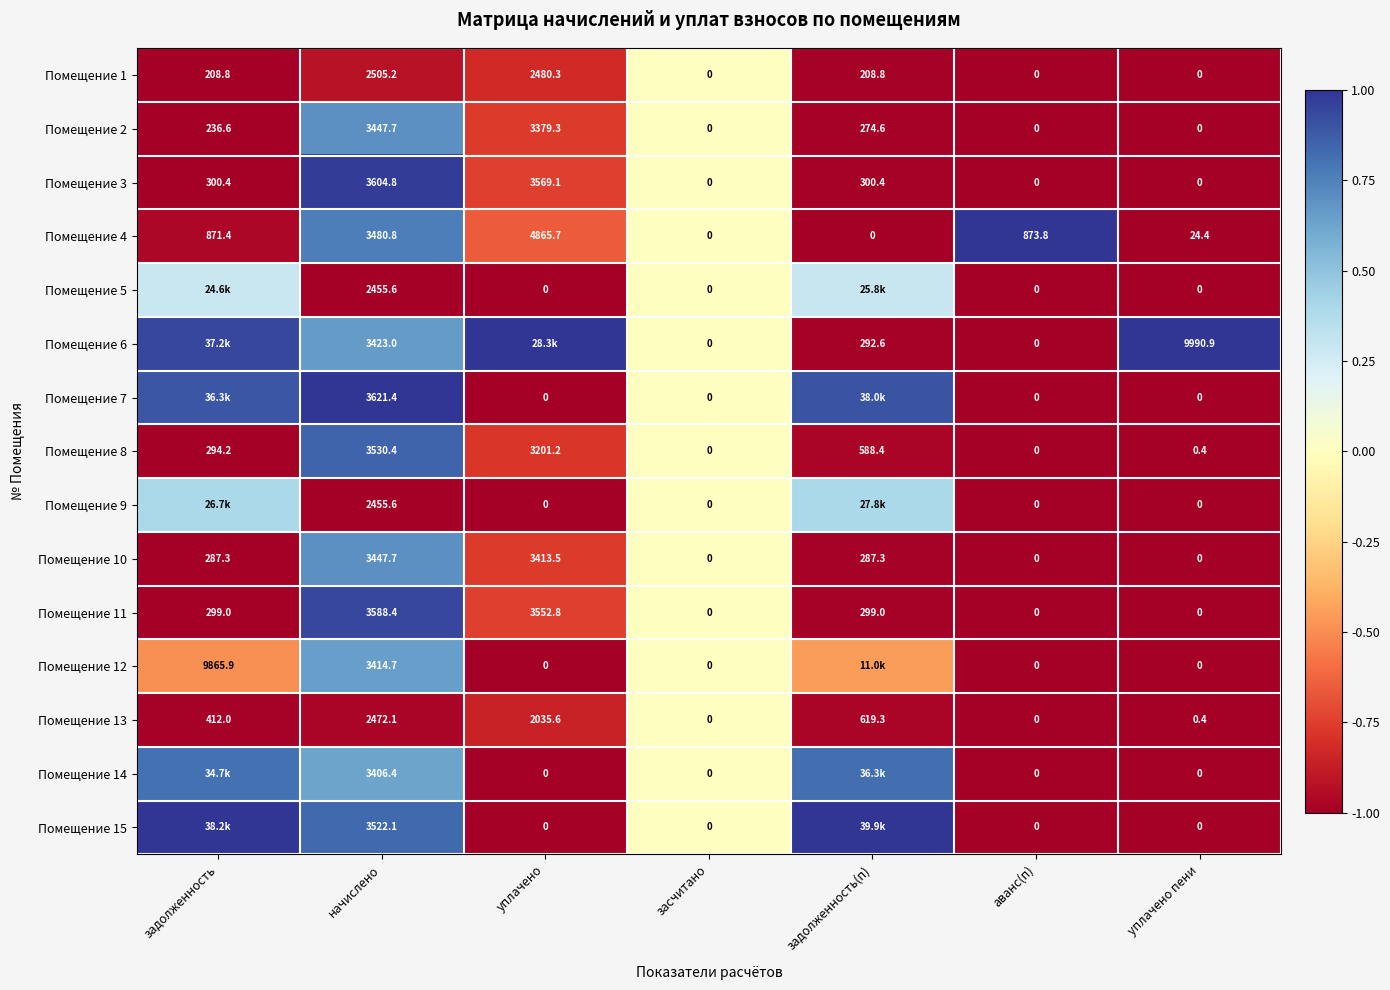

At which label is Помещение 2 closest to 1723?

задолженность(п)